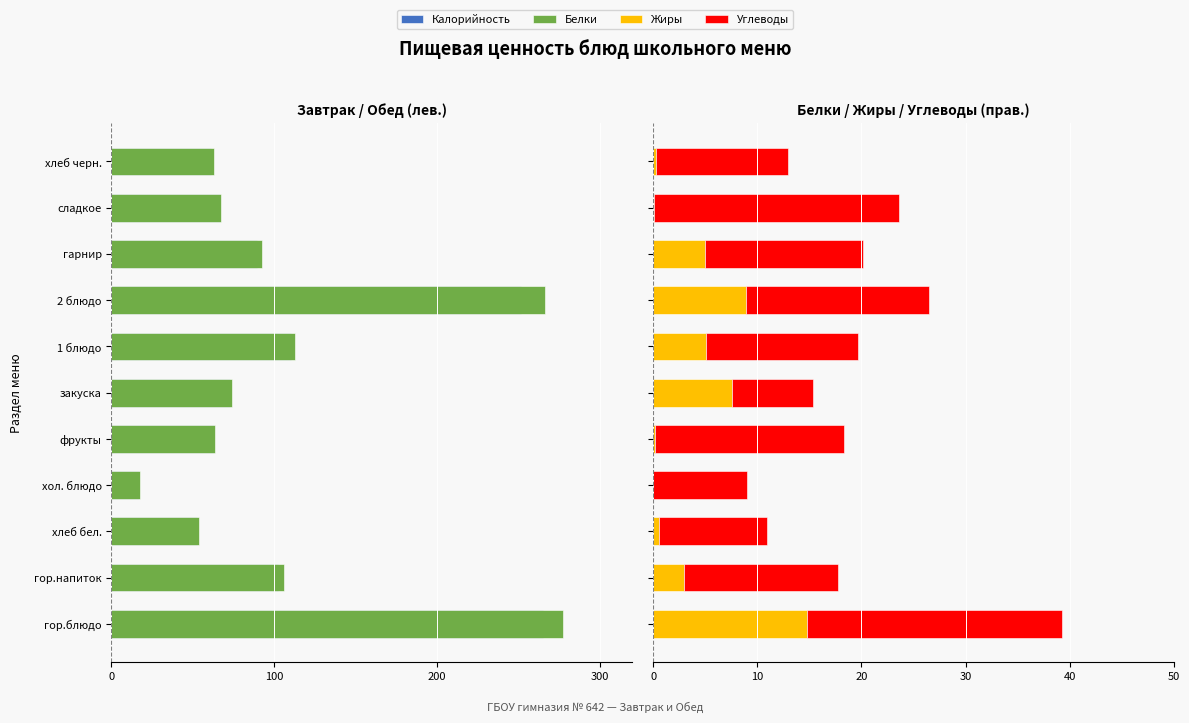

At how many categories does at least one series exceed -161?

11